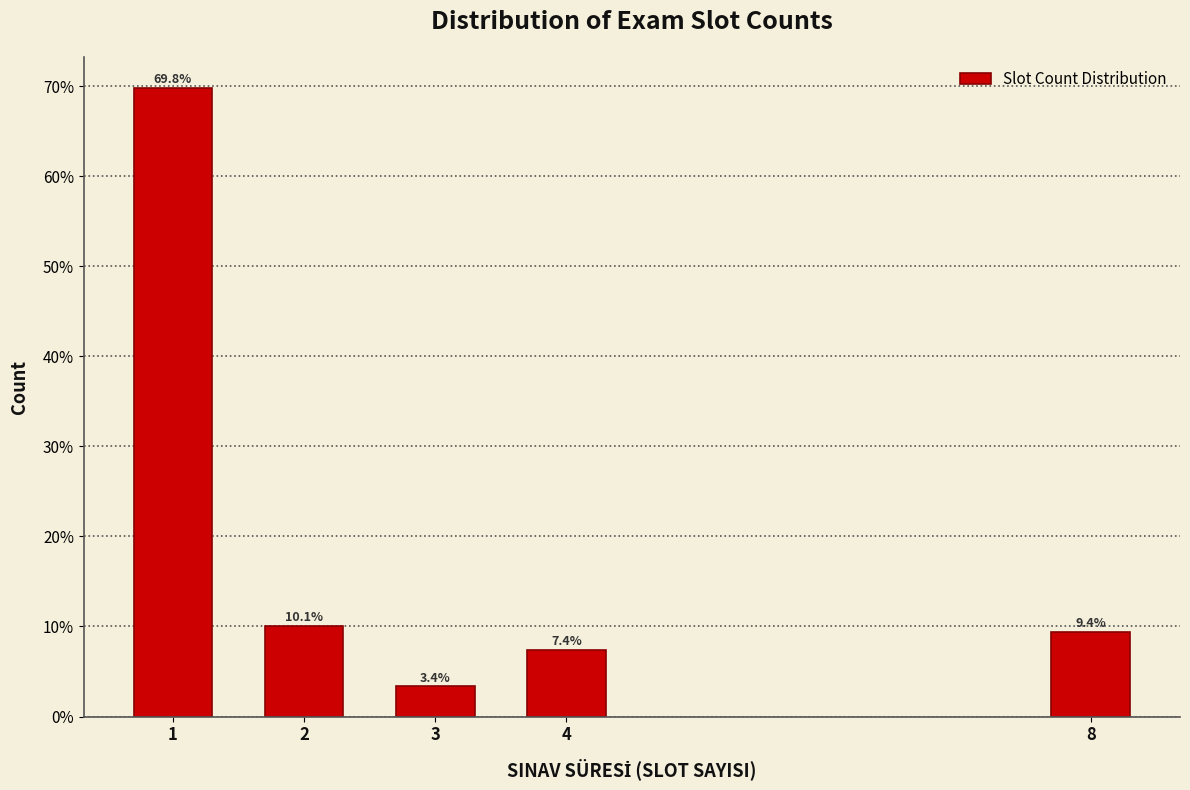

Are the bars horizontal?

No